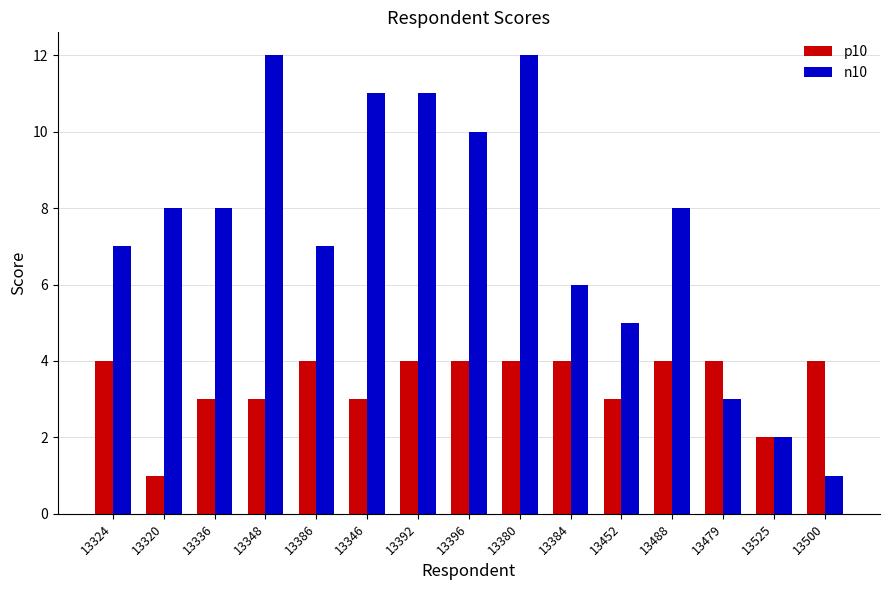

What is the total value across all series at 13336?

11